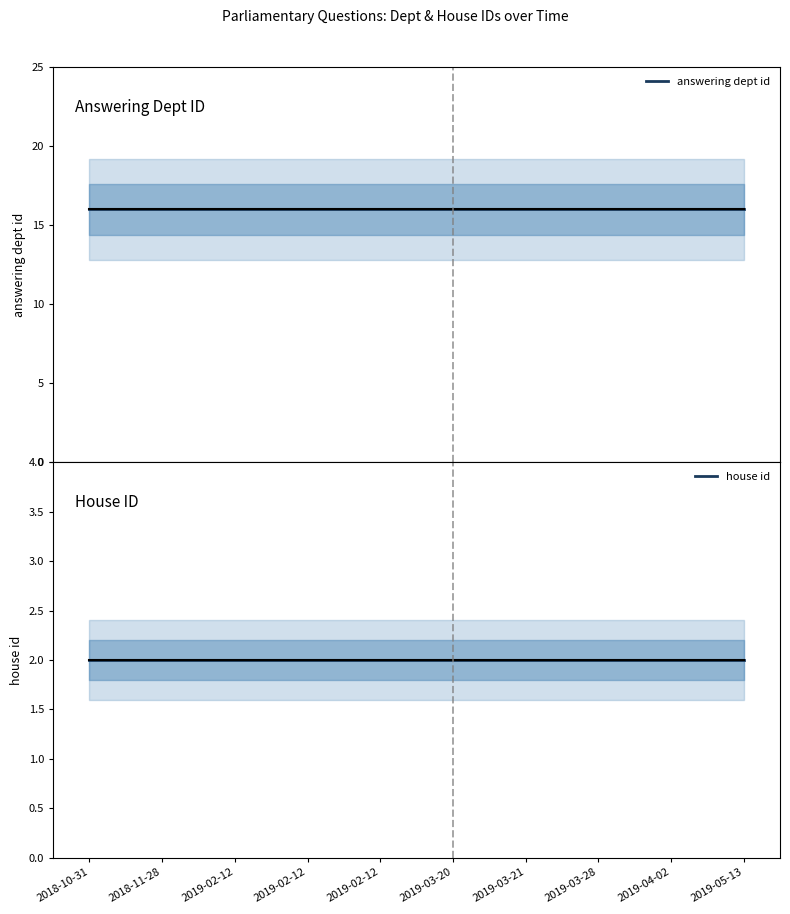

What is the label of the 3rd point from the right?

2019-03-28